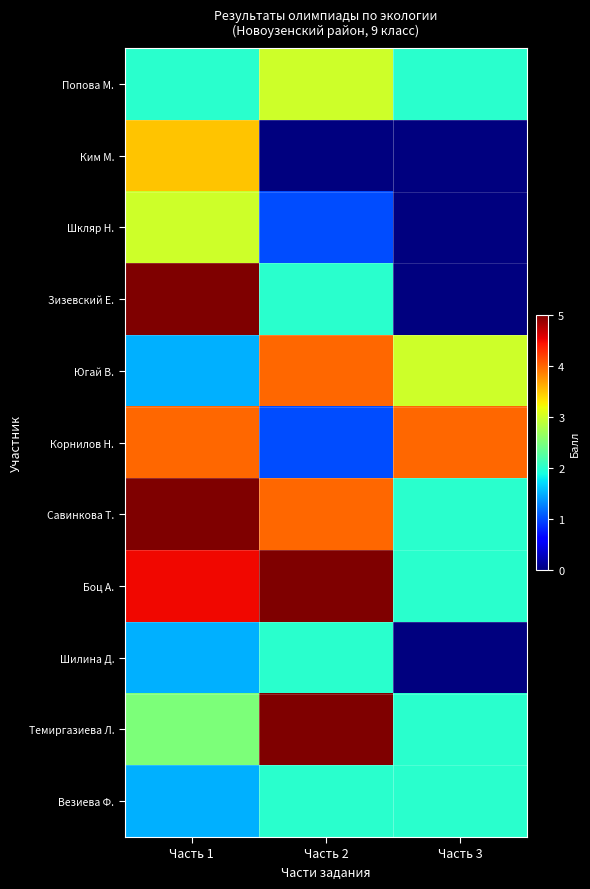

How many data points does each series have?

3